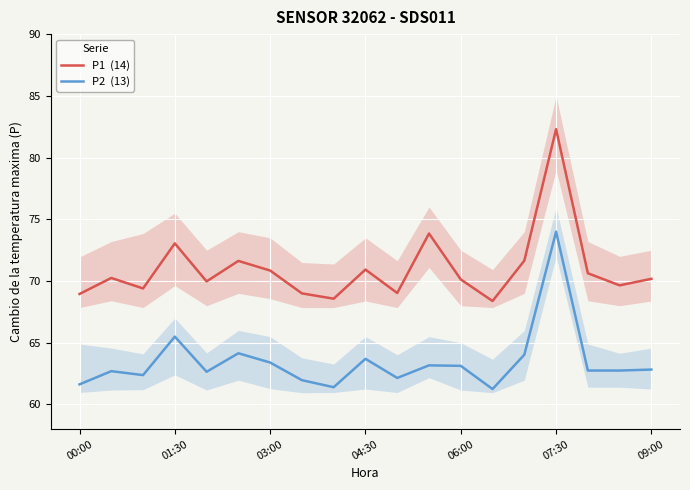

Rank the series by their maximum value, from highest to lowest.

P1  (14), P2  (13)